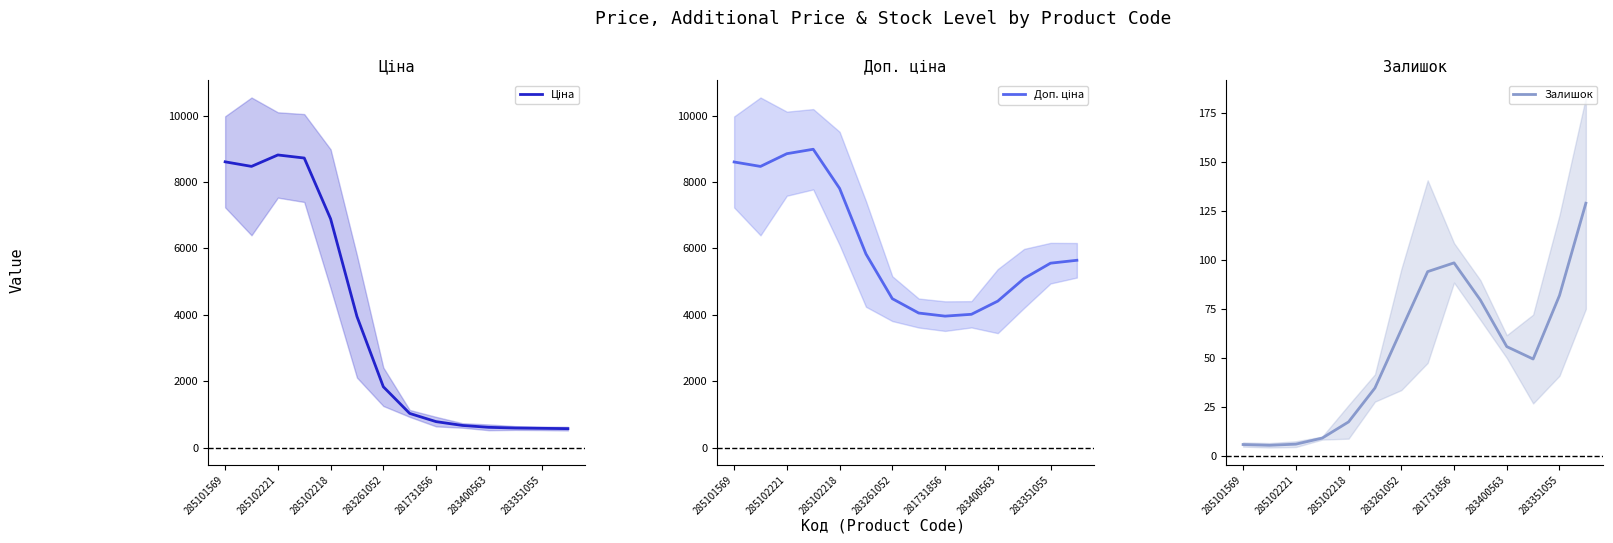

Which series has the widest spread of values?

Ціна